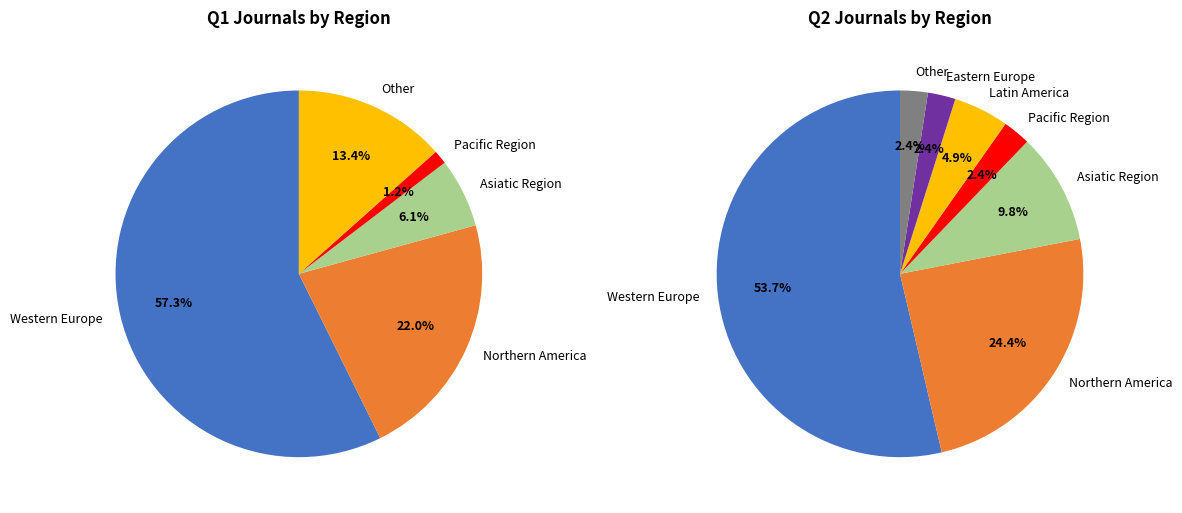

Does any single category account for the majority?

Yes